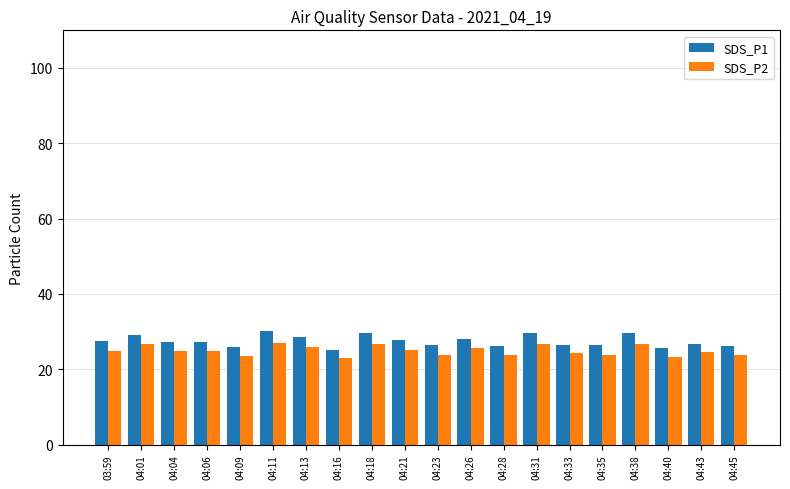

What is the difference between the maximum and minimum values in the SDS_P1 series?

4.8